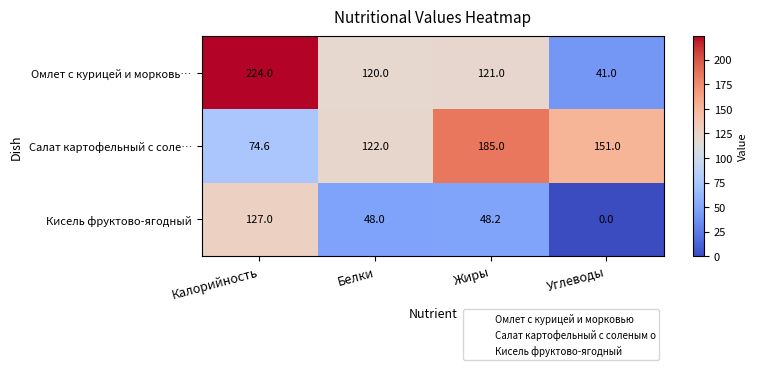

At which category is the sum across all series the highest?

Калорийность